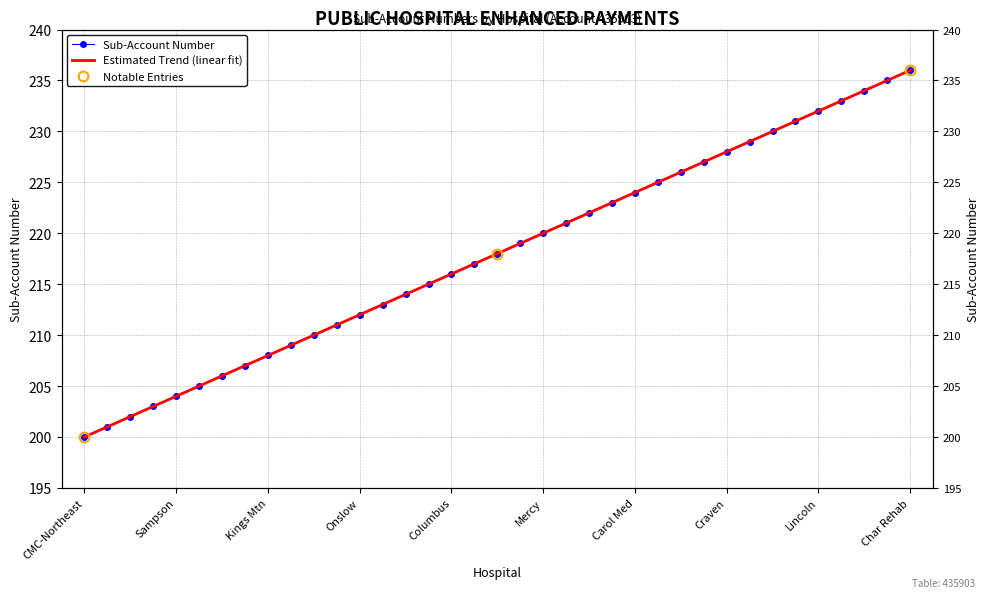

True or false: the data shows 211 at Pitt.

True